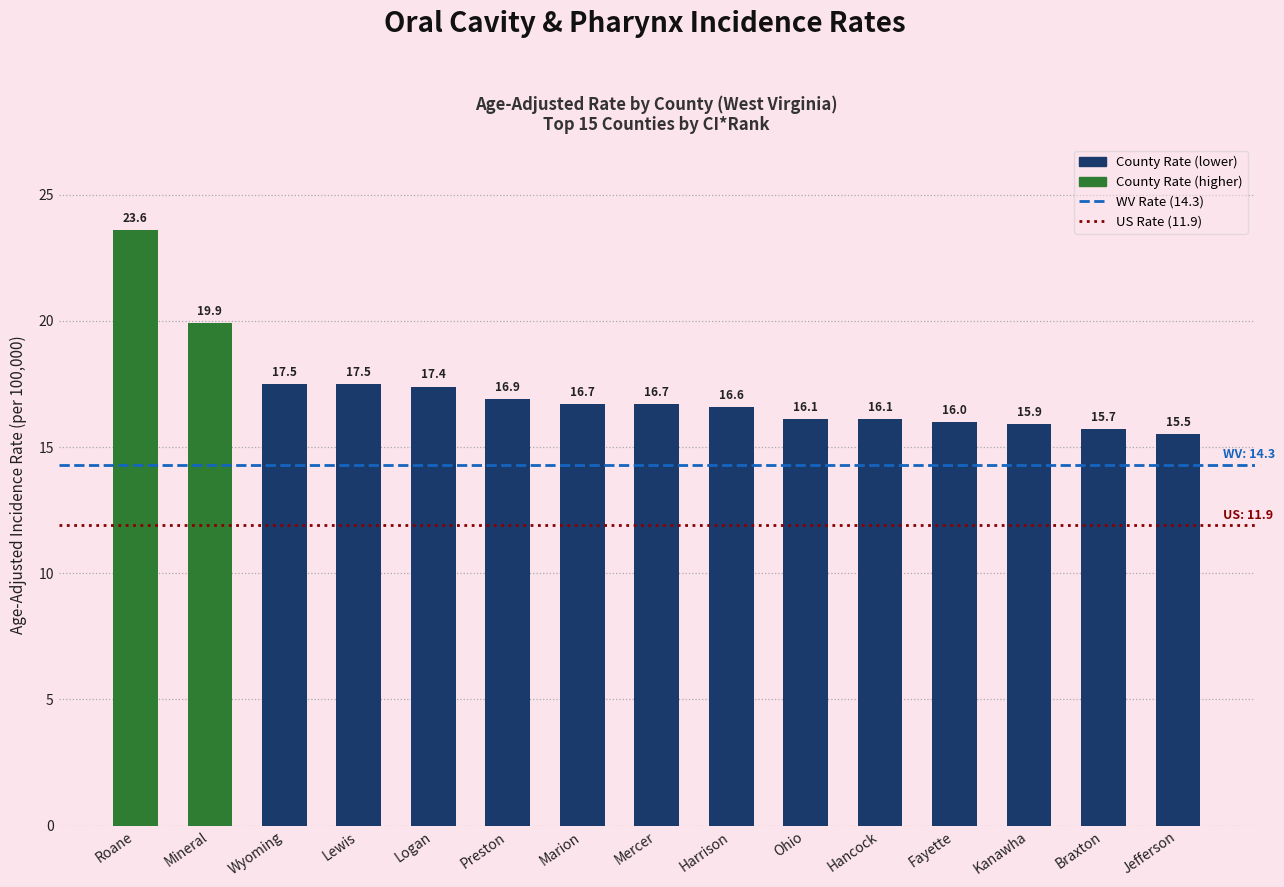

What is the approximate value at Marion?

16.7